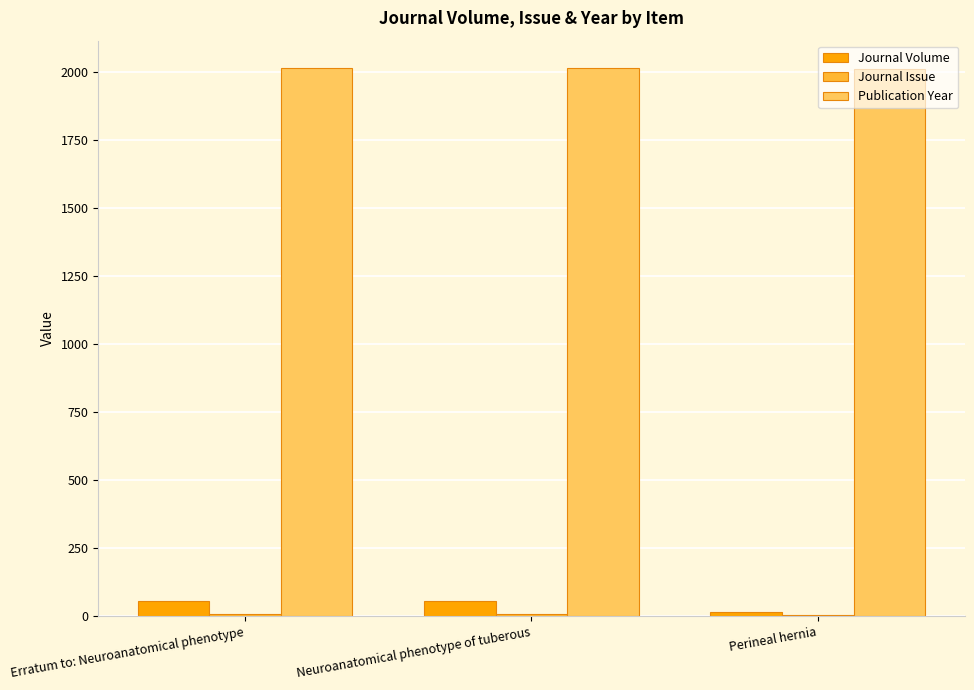

Which series has the largest total across all categories?

Publication Year